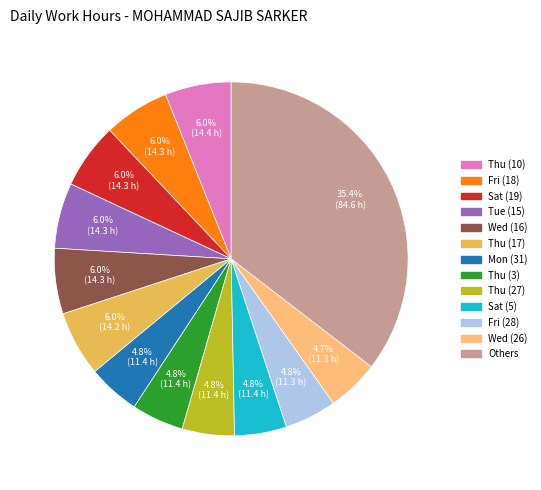

Does any single category account for the majority?

No